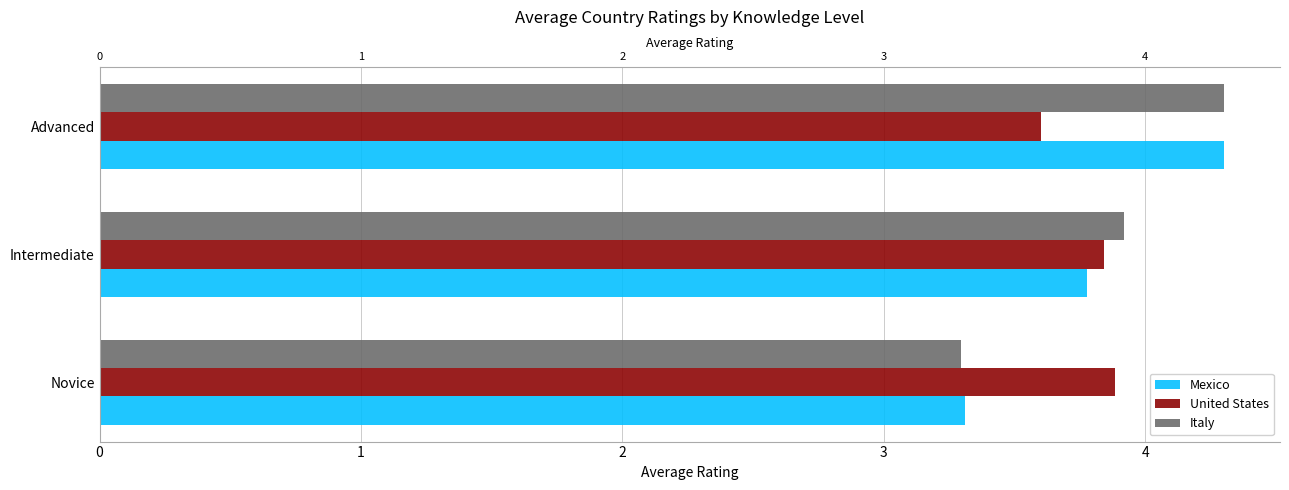

What is the difference between the Italy values at Advanced and Intermediate?

0.4